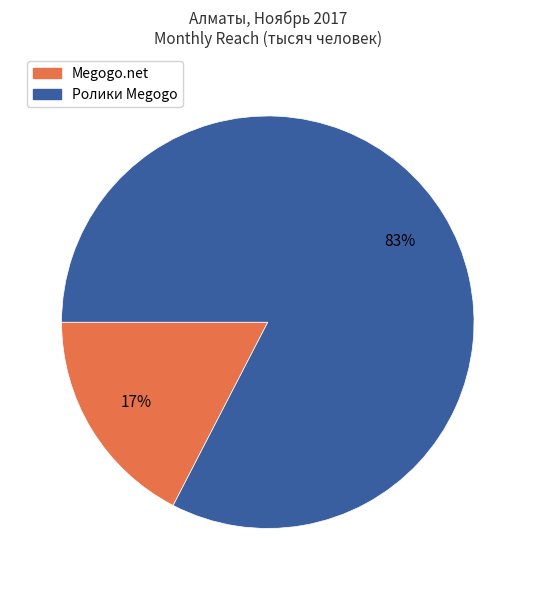

Which has a higher value, Megogo.net or Ролики Megogo?

Ролики Megogo